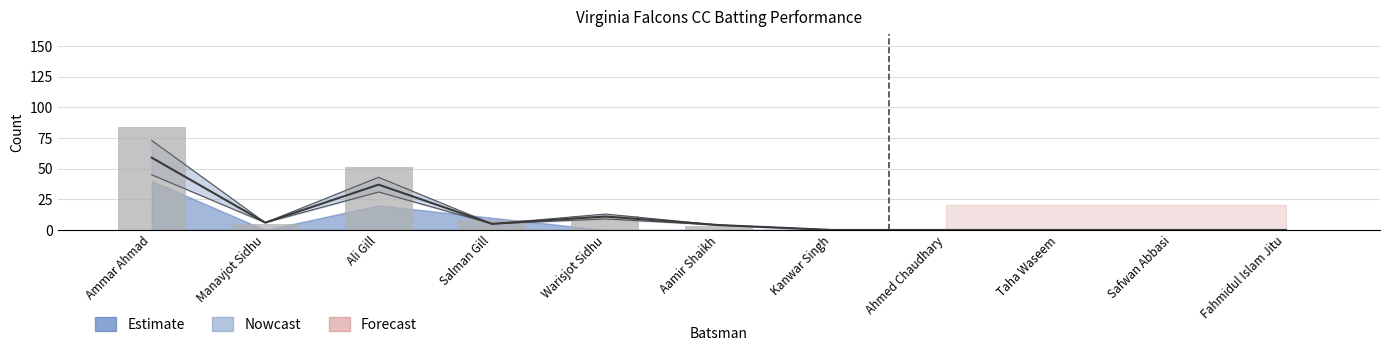

At which label does Balls first exceed 4?

Ammar Ahmad